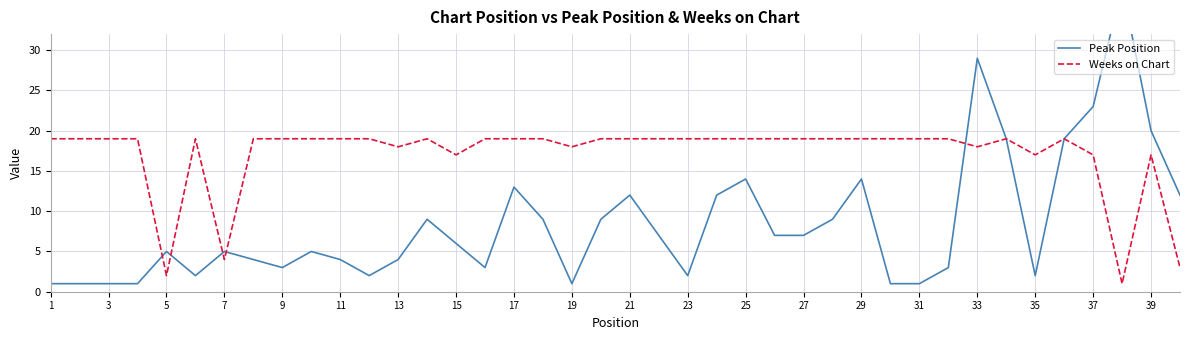

What is the maximum value for Weeks on Chart?

19